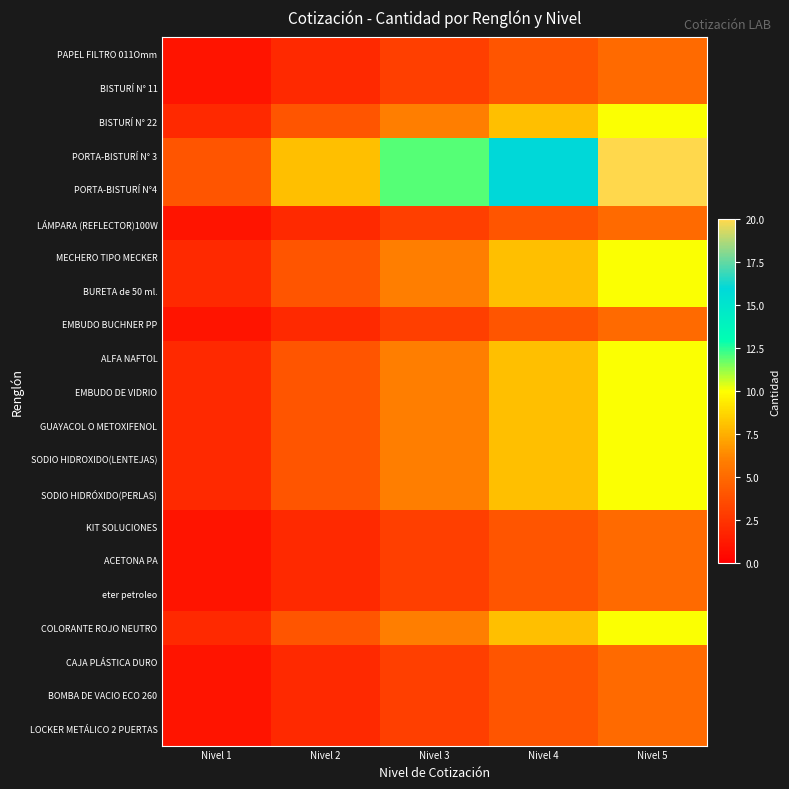

Reading left to right, transcribe all the data shown in this chart.

PAPEL FILTRO 011Omm: Nivel 1=1	Nivel 2=2	Nivel 3=3	Nivel 4=4	Nivel 5=5
BISTURÍ N° 11: Nivel 1=1	Nivel 2=2	Nivel 3=3	Nivel 4=4	Nivel 5=5
BISTURÍ N° 22: Nivel 1=2	Nivel 2=4	Nivel 3=6	Nivel 4=8	Nivel 5=10
PORTA-BISTURÍ N° 3: Nivel 1=4	Nivel 2=8	Nivel 3=12	Nivel 4=16	Nivel 5=20
PORTA-BISTURÍ N°4: Nivel 1=4	Nivel 2=8	Nivel 3=12	Nivel 4=16	Nivel 5=20
LÁMPARA (REFLECTOR)100W: Nivel 1=1	Nivel 2=2	Nivel 3=3	Nivel 4=4	Nivel 5=5
MECHERO TIPO MECKER: Nivel 1=2	Nivel 2=4	Nivel 3=6	Nivel 4=8	Nivel 5=10
BURETA de 50 ml.: Nivel 1=2	Nivel 2=4	Nivel 3=6	Nivel 4=8	Nivel 5=10
EMBUDO BUCHNER PP: Nivel 1=1	Nivel 2=2	Nivel 3=3	Nivel 4=4	Nivel 5=5
ALFA NAFTOL: Nivel 1=2	Nivel 2=4	Nivel 3=6	Nivel 4=8	Nivel 5=10
EMBUDO DE VIDRIO: Nivel 1=2	Nivel 2=4	Nivel 3=6	Nivel 4=8	Nivel 5=10
GUAYACOL O METOXIFENOL: Nivel 1=2	Nivel 2=4	Nivel 3=6	Nivel 4=8	Nivel 5=10
SODIO HIDROXIDO(LENTEJAS): Nivel 1=2	Nivel 2=4	Nivel 3=6	Nivel 4=8	Nivel 5=10
SODIO HIDRÓXIDO(PERLAS): Nivel 1=2	Nivel 2=4	Nivel 3=6	Nivel 4=8	Nivel 5=10
KIT SOLUCIONES: Nivel 1=1	Nivel 2=2	Nivel 3=3	Nivel 4=4	Nivel 5=5
ACETONA PA: Nivel 1=1	Nivel 2=2	Nivel 3=3	Nivel 4=4	Nivel 5=5
eter petroleo: Nivel 1=1	Nivel 2=2	Nivel 3=3	Nivel 4=4	Nivel 5=5
COLORANTE ROJO NEUTRO: Nivel 1=2	Nivel 2=4	Nivel 3=6	Nivel 4=8	Nivel 5=10
CAJA PLÁSTICA DURO: Nivel 1=1	Nivel 2=2	Nivel 3=3	Nivel 4=4	Nivel 5=5
BOMBA DE VACIO ECO 260: Nivel 1=1	Nivel 2=2	Nivel 3=3	Nivel 4=4	Nivel 5=5
LOCKER METÁLICO 2 PUERTAS: Nivel 1=1	Nivel 2=2	Nivel 3=3	Nivel 4=4	Nivel 5=5